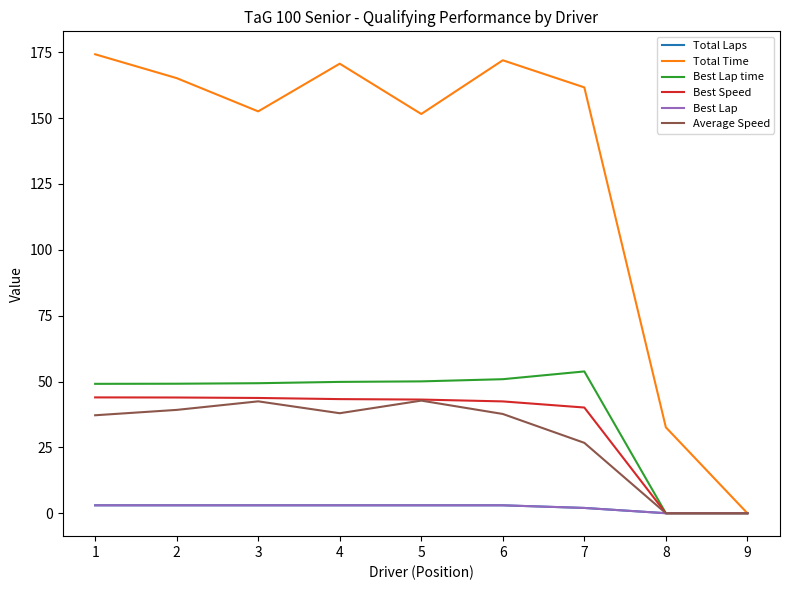

Is this an area chart (filled region under the line)?

No